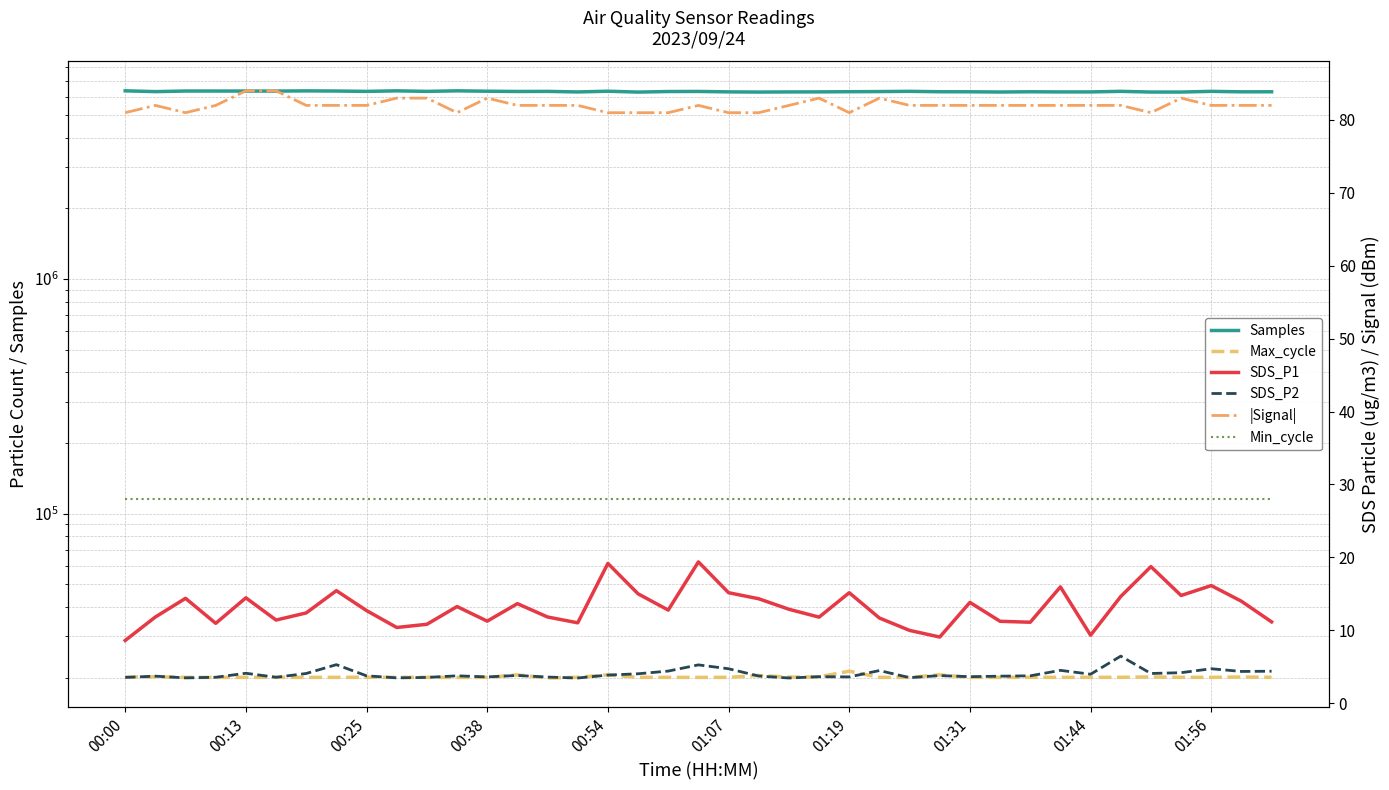

Reading left to right, extract all data points from this chart.

Samples: 6346221.0	6297049.0	6333685.0	6333331.0	6332349.0	6330014.0	6342588.0	6333588.0	6311552.0	6345233.0	6311726.0	6345789.0	6321602.0	6305647.0	6311412.0	6277195.0	6322242.0	6267923.0	6302852.0	6308090.0	6281088.0	6269951.0	6277584.0	6281163.0	6291021.0	6300196.0	6314587.0	6288684.0	6286220.0	6272725.0	6287257.0	6278118.0	6278399.0	6313564.0	6271079.0	6270492.0	6313152.0	6284780.0	6286661.0
Max_cycle: 20104.0	20156.0	20040.0	20032.0	20059.0	20058.0	20044.0	20046.0	20066.0	20036.0	20048.0	20032.0	20044.0	20537.0	19920.0	20052.0	20547.0	20051.0	20044.0	20041.0	20051.0	20424.0	20091.0	20138.0	21304.0	20044.0	20039.0	20544.0	20044.0	20044.0	20056.0	20048.0	20051.0	20058.0	20130.0	20058.0	20048.0	20117.0	20048.0
SDS_P1: 8.6	11.8	14.4	10.9	14.4	11.4	12.4	15.4	12.7	10.4	10.8	13.2	11.2	13.7	11.8	11.0	19.2	15.0	12.8	19.4	15.2	14.3	12.9	11.8	15.2	11.7	10.0	9.1	13.8	11.2	11.1	15.9	9.3	14.6	18.7	14.8	16.1	14.0	11.2
SDS_P2: 3.5	3.7	3.5	3.5	4.1	3.5	4.1	5.3	3.8	3.5	3.5	3.8	3.6	3.8	3.6	3.5	3.9	4.0	4.4	5.2	4.7	3.7	3.5	3.6	3.6	4.5	3.5	3.8	3.6	3.7	3.8	4.5	4.0	6.5	4.1	4.2	4.7	4.3	4.4
|Signal|: 81.0	82.0	81.0	82.0	84.0	84.0	82.0	82.0	82.0	83.0	83.0	81.0	83.0	82.0	82.0	82.0	81.0	81.0	81.0	82.0	81.0	81.0	82.0	83.0	81.0	83.0	82.0	82.0	82.0	82.0	82.0	82.0	82.0	82.0	81.0	83.0	82.0	82.0	82.0
Min_cycle: 28.0	28.0	28.0	28.0	28.0	28.0	28.0	28.0	28.0	28.0	28.0	28.0	28.0	28.0	28.0	28.0	28.0	28.0	28.0	28.0	28.0	28.0	28.0	28.0	28.0	28.0	28.0	28.0	28.0	28.0	28.0	28.0	28.0	28.0	28.0	28.0	28.0	28.0	28.0